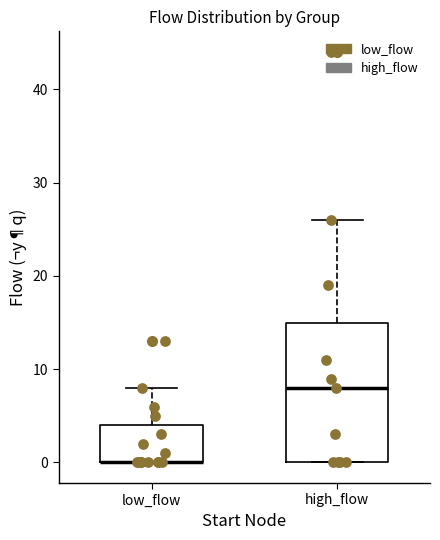

Where is the upper edge of the box for low_flow on the y-axis? The values are not printed on the chart, so give them approximately, as read against the axis.

4